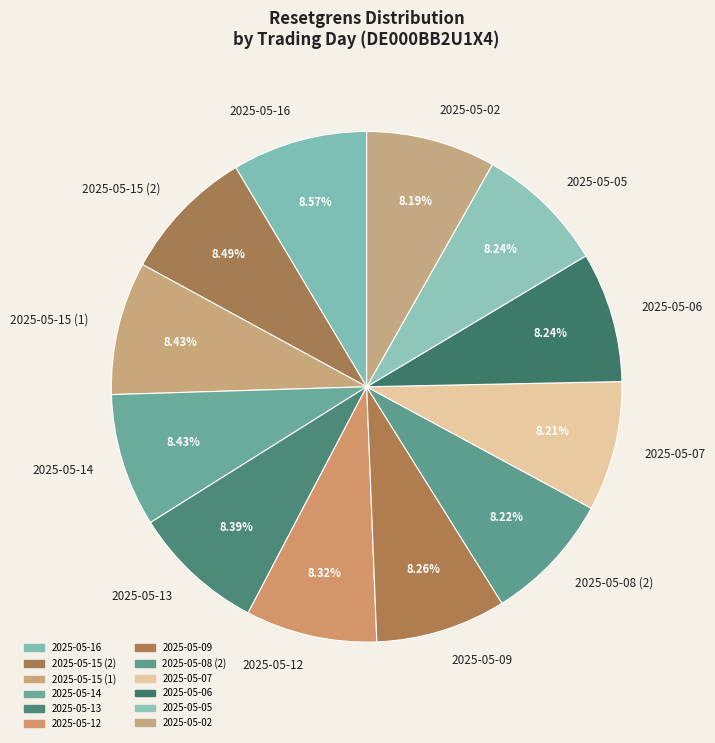

How many slices are in this pie chart?

12